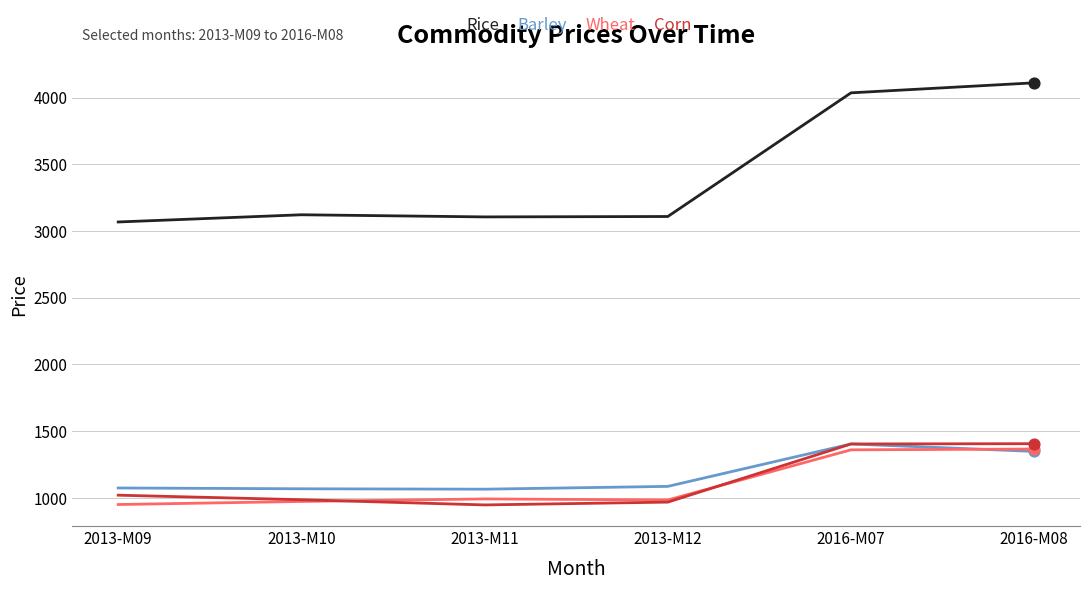

Which series has the largest total across all categories?

Rice